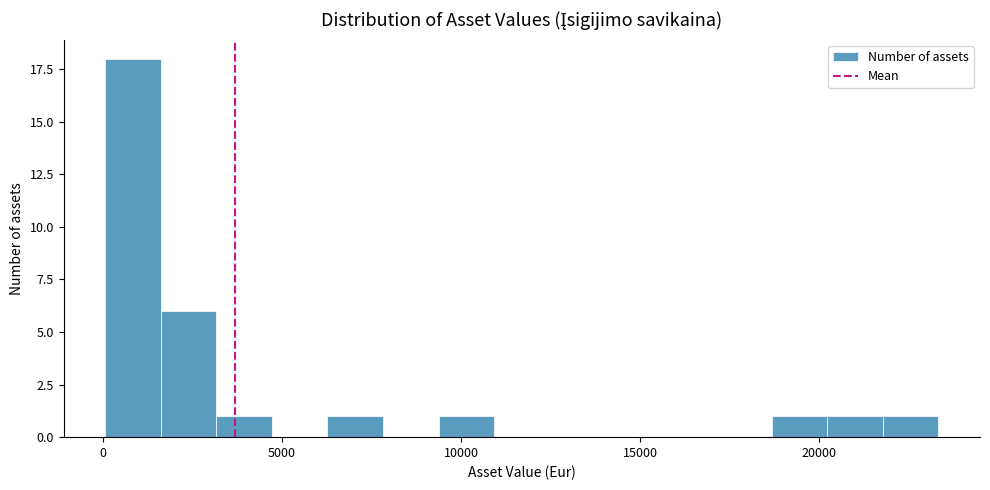

Read against the x-axis, roughly where is the centre of the tallest bar?

1000